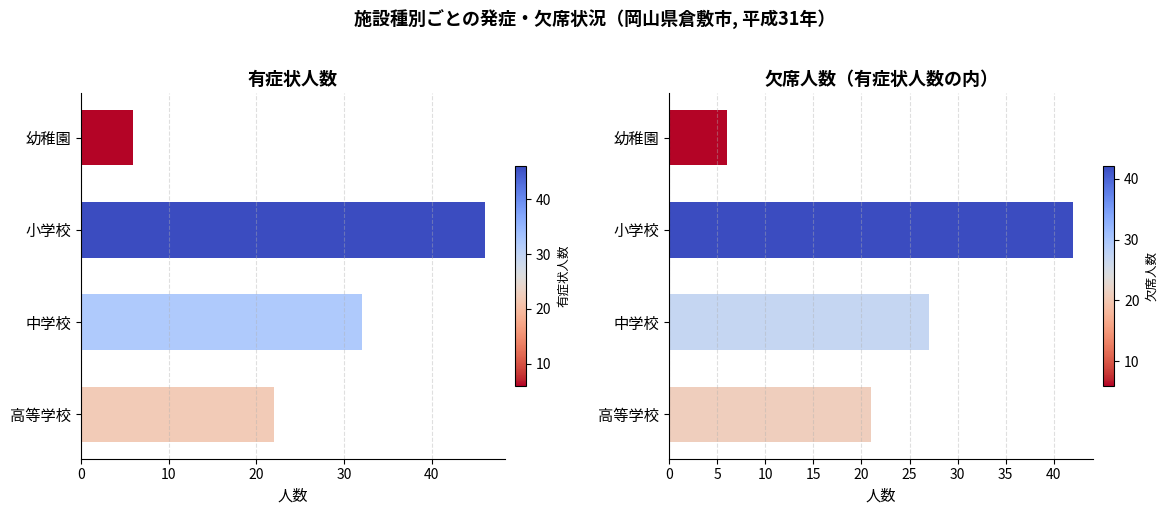

Rank the series by their average value, from highest to lowest.

有症状人数, 欠席人数（有症状人数の内）